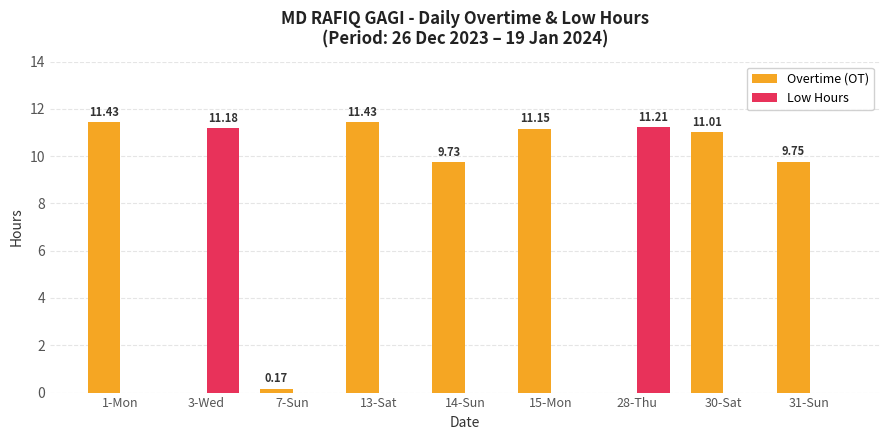

Which series changed the most between 13-Sat and 28-Thu?

Overtime (OT)